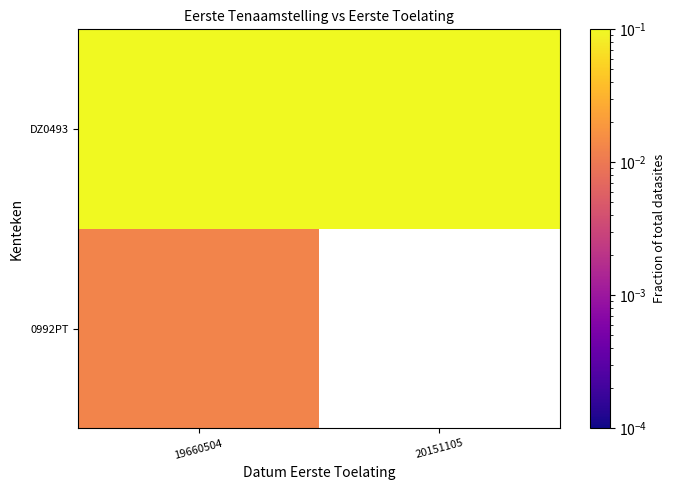

Which series changed the most between 19660504 and 20151105?

DZ0493